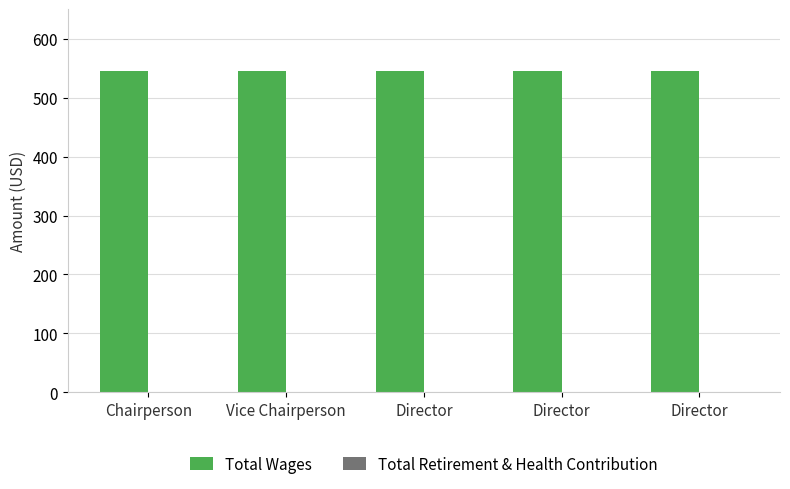

Reading left to right, extract all data points from this chart.

Total Wages: Chairperson=545	Vice Chairperson=545	Director=545	Director=545	Director=545
Total Retirement & Health Contribution: Chairperson=0	Vice Chairperson=0	Director=0	Director=0	Director=0